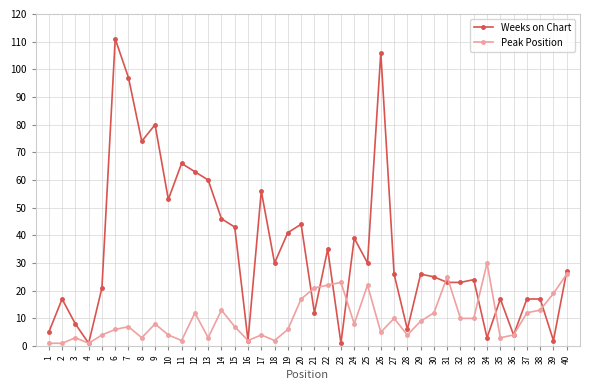

What is the greatest value displayed?

111